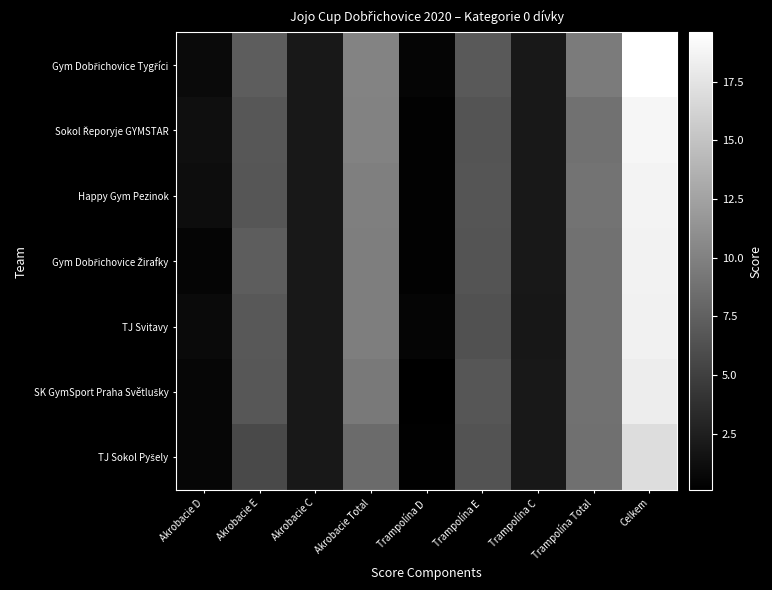

Rank the series at Akrobacie D from highest to lowest value.

Sokol Řeporyje GYMSTAR, Happy Gym Pezinok, Gym Dobřichovice Tygříci, TJ Svitavy, SK GymSport Praha Světlušky, TJ Sokol Pyšely, Gym Dobřichovice Žirafky